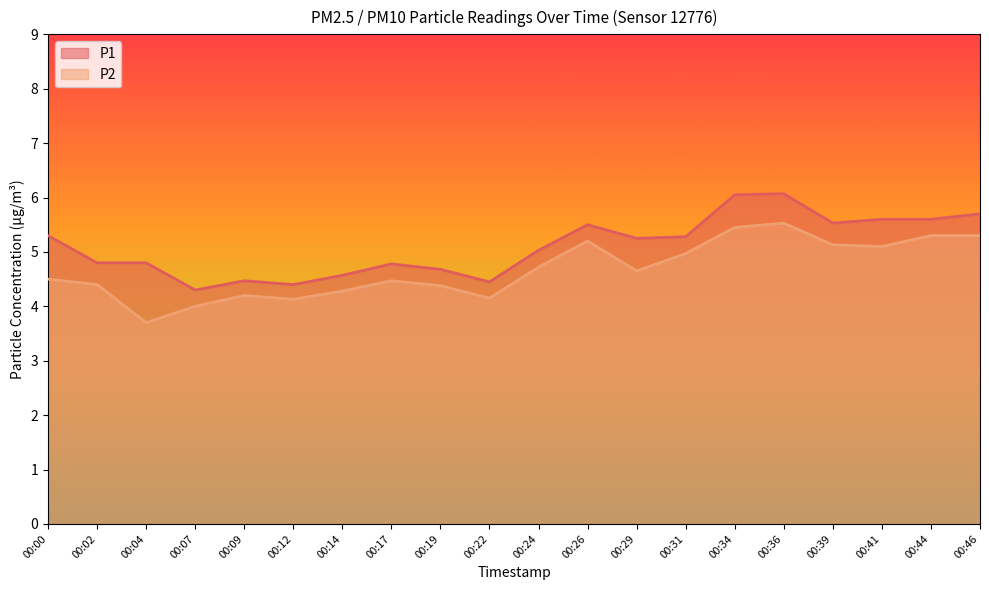

Reading left to right, transcribe all the data shown in this chart.

P1: 00:00=5.3	00:02=4.8	00:04=4.8	00:07=4.3	00:09=4.5	00:12=4.4	00:14=4.6	00:17=4.8	00:19=4.7	00:22=4.5	00:24=5.0	00:26=5.5	00:29=5.2	00:31=5.3	00:34=6.0	00:36=6.1	00:39=5.5	00:41=5.6	00:44=5.6	00:46=5.7
P2: 00:00=4.5	00:02=4.4	00:04=3.7	00:07=4.0	00:09=4.2	00:12=4.1	00:14=4.3	00:17=4.5	00:19=4.4	00:22=4.2	00:24=4.7	00:26=5.2	00:29=4.7	00:31=5.0	00:34=5.5	00:36=5.5	00:39=5.1	00:41=5.1	00:44=5.3	00:46=5.3